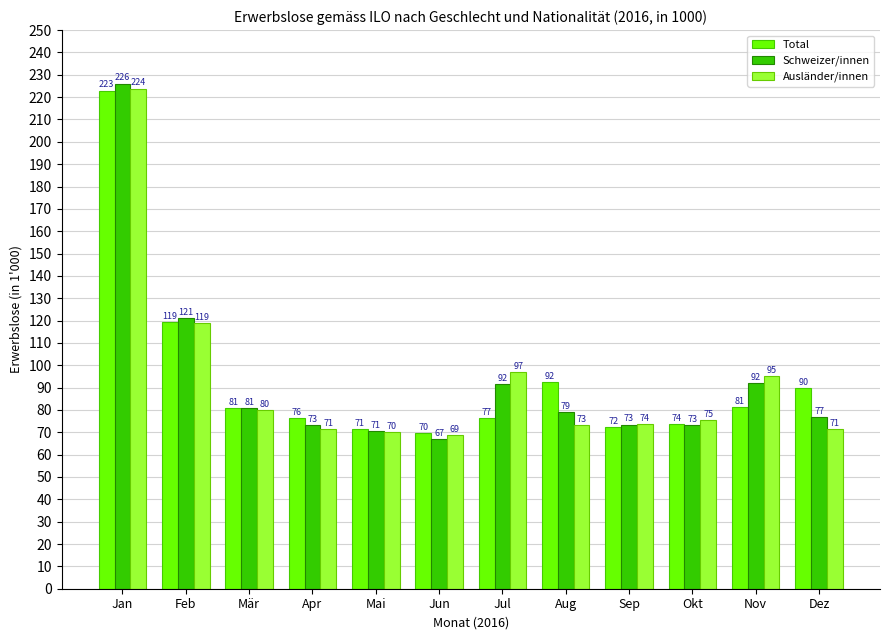

Which series has the widest spread of values?

Schweizer/innen